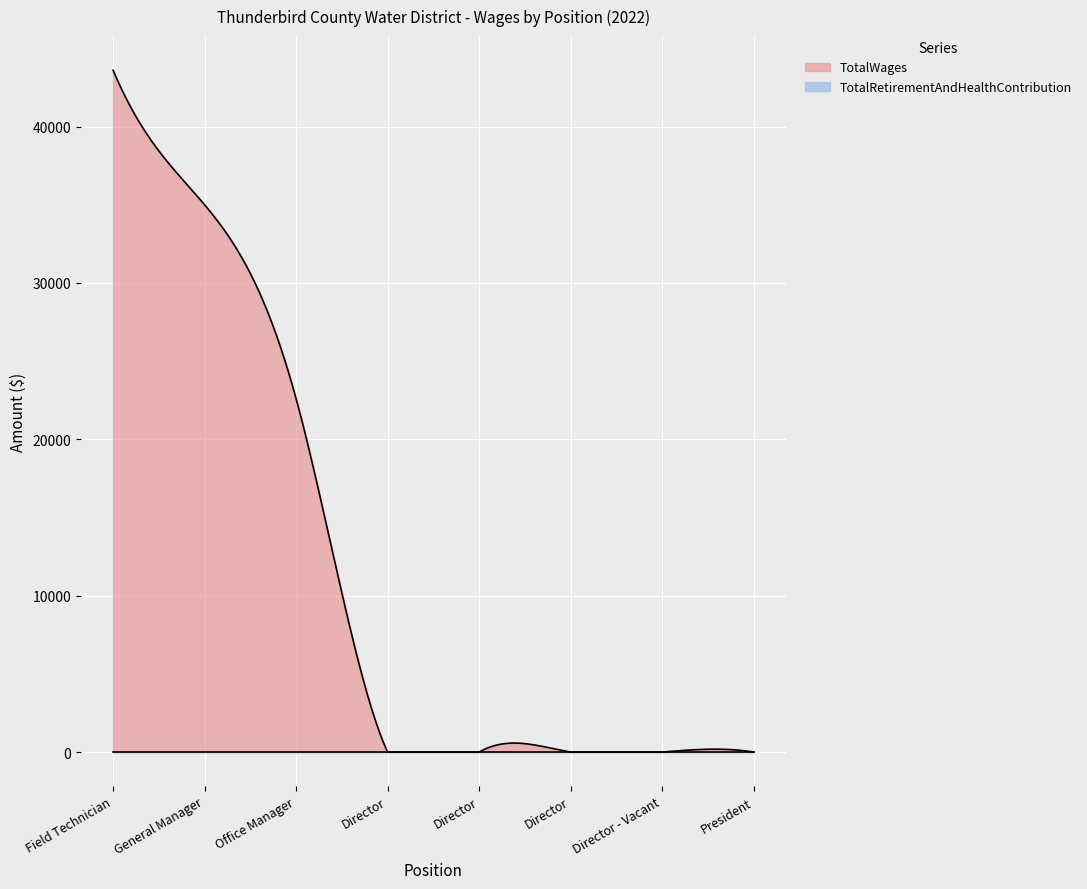

What is the label of the 3rd point from the right?

Director